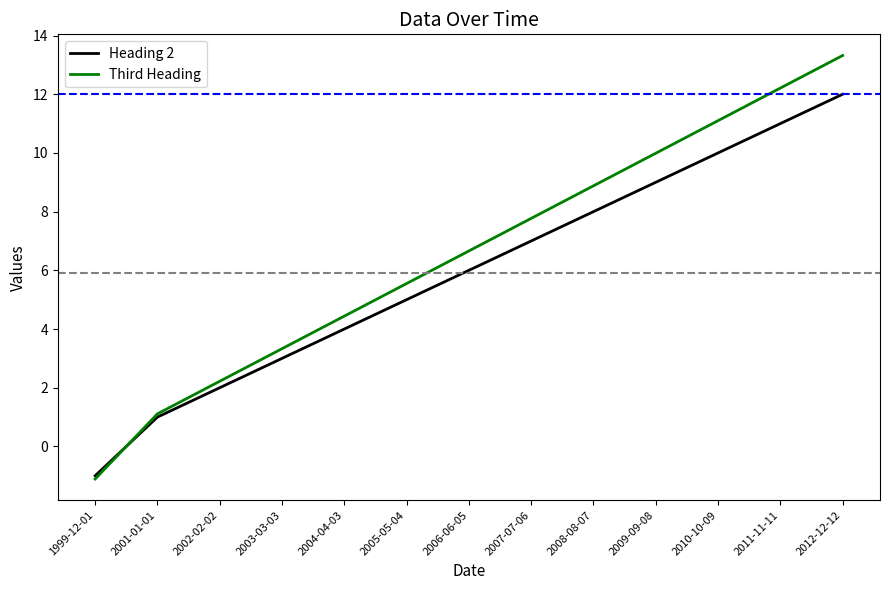

What is the difference between the highest and lowest values at 2004-04-03?

0.4